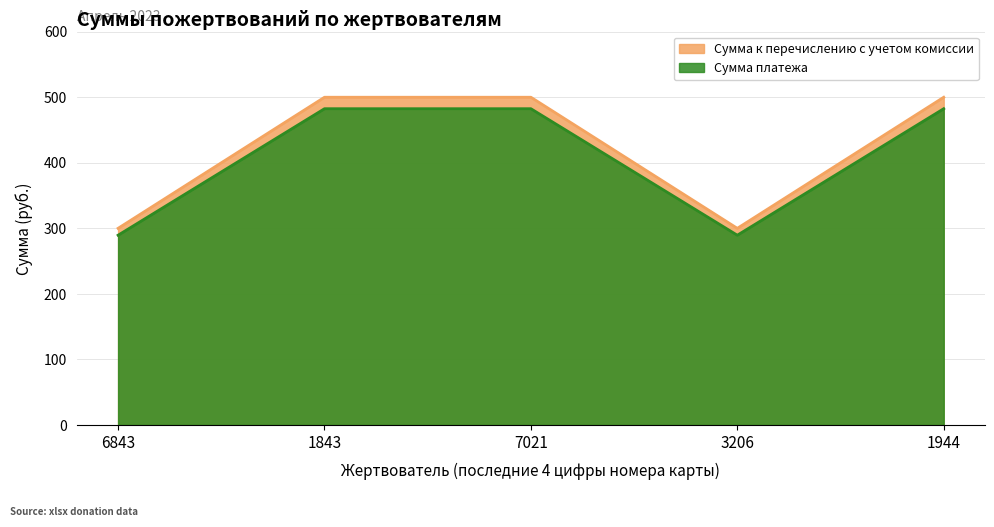

Does the chart have visible grid lines?

Yes